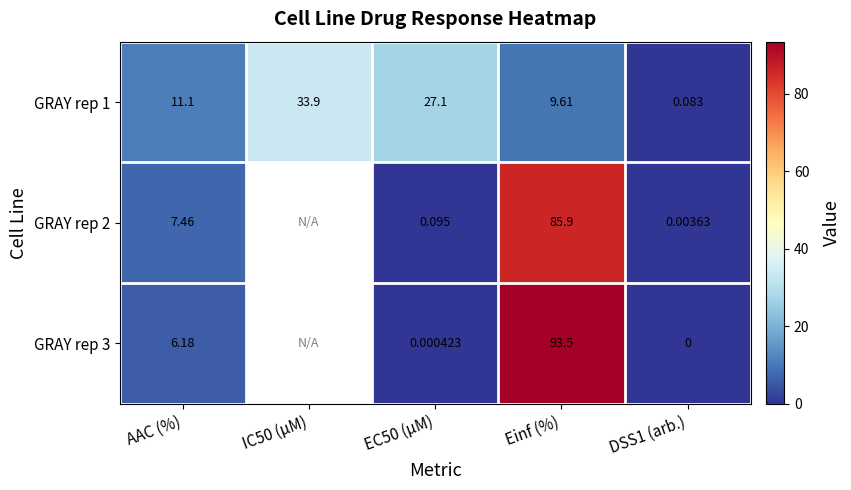

How many data points does each series have?

5